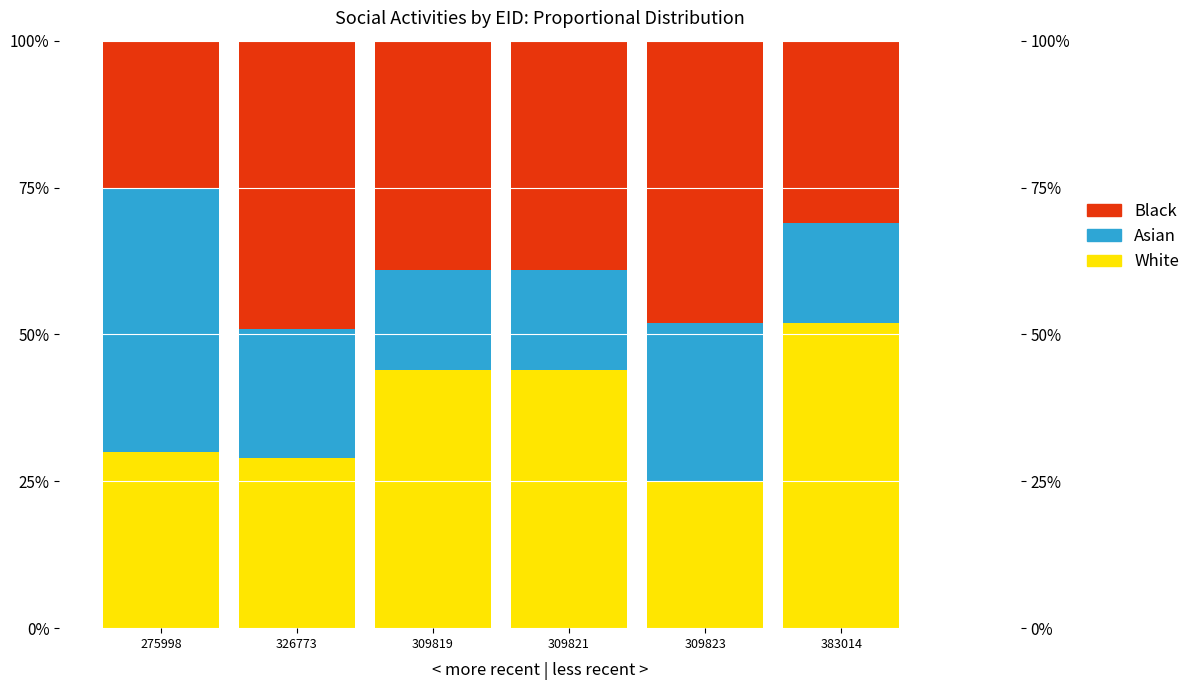

Count the Asian values in the range 0 to 1.

6